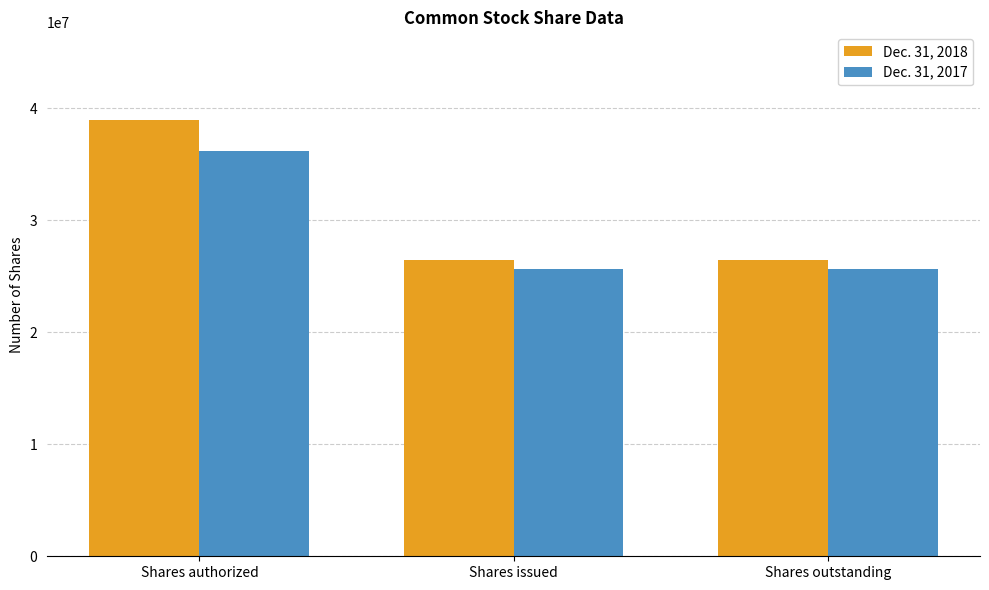

Rank the series at Shares authorized from highest to lowest value.

Dec. 31, 2018, Dec. 31, 2017